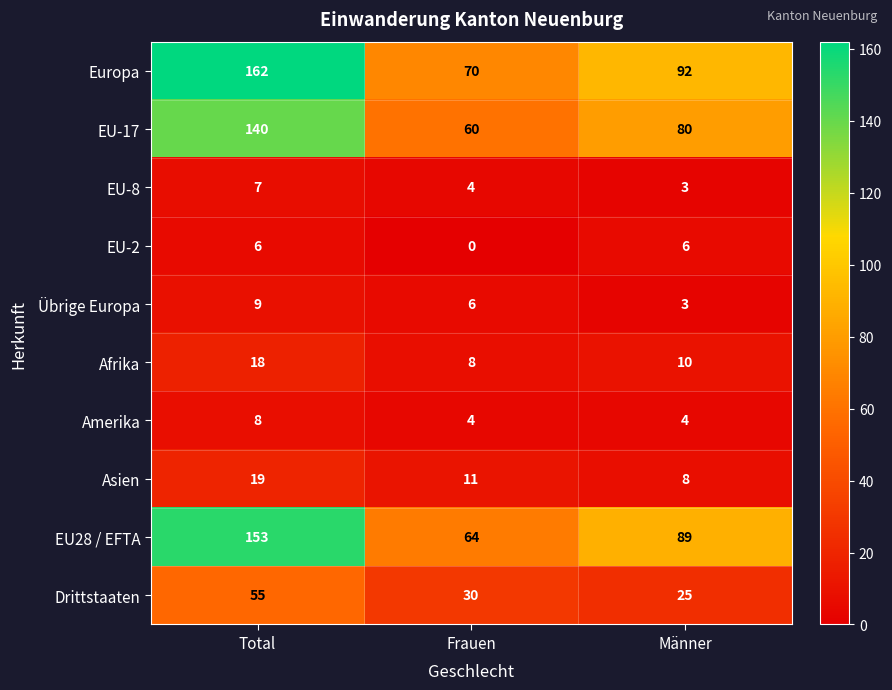

What is the sum of the Drittstaaten values at Frauen and Total?

85